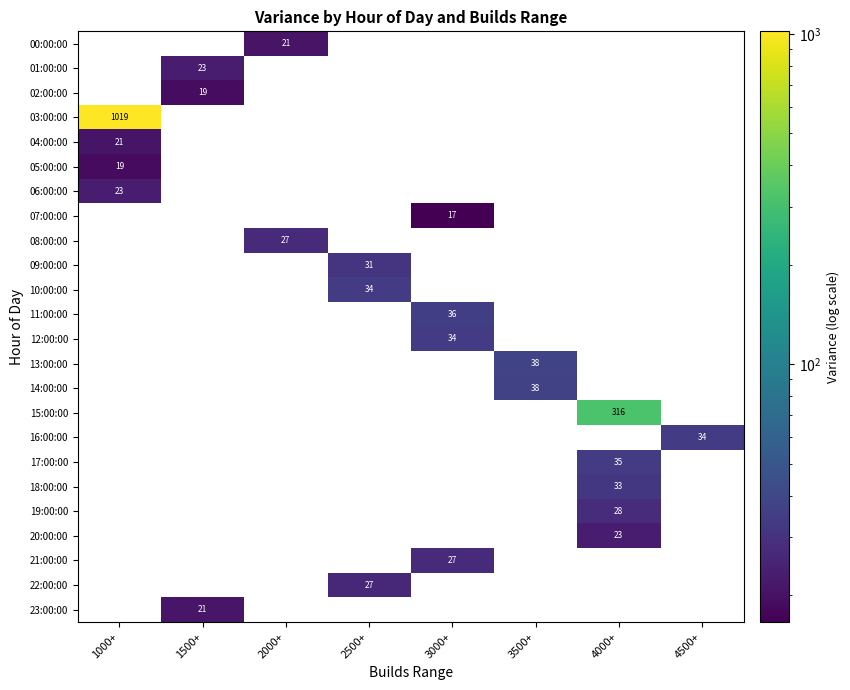

Which has a higher value, 2500+ or 3000+?

3000+